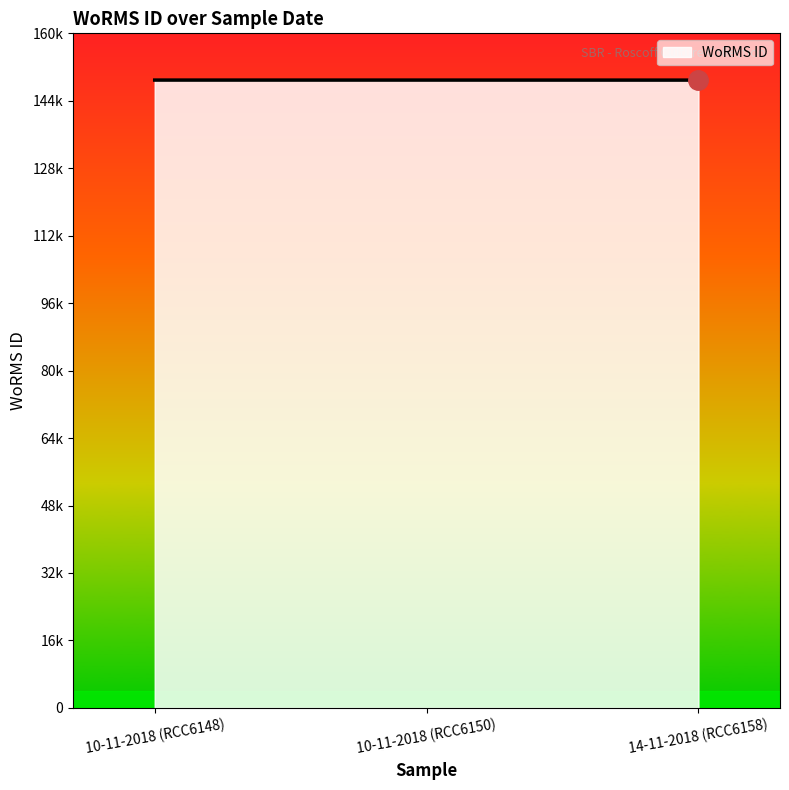

What is the minimum value shown in the chart?

148903